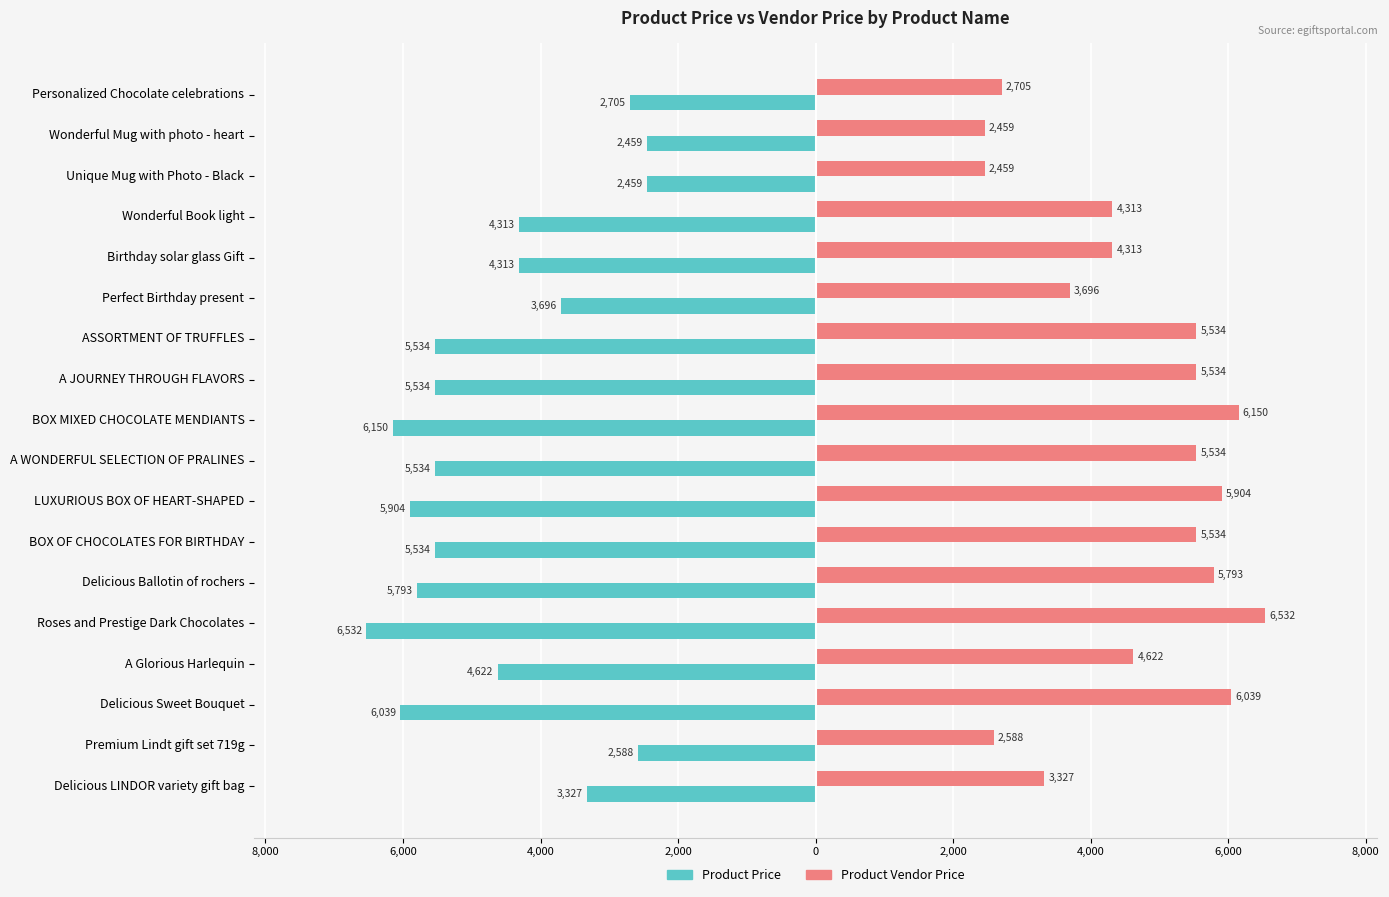

What are all the series names shown in the legend?

Product Price, Product Vendor Price